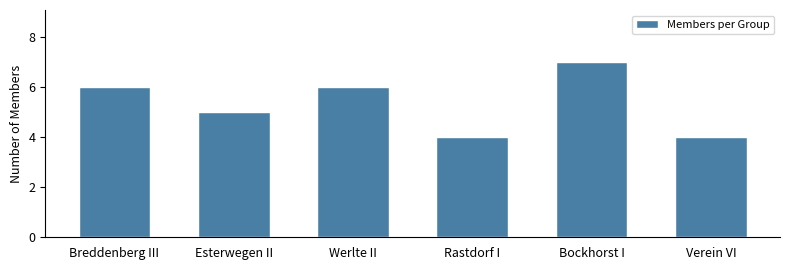

Approximately how many times larger is the value at Verein VI compared to Breddenberg III?

0.7